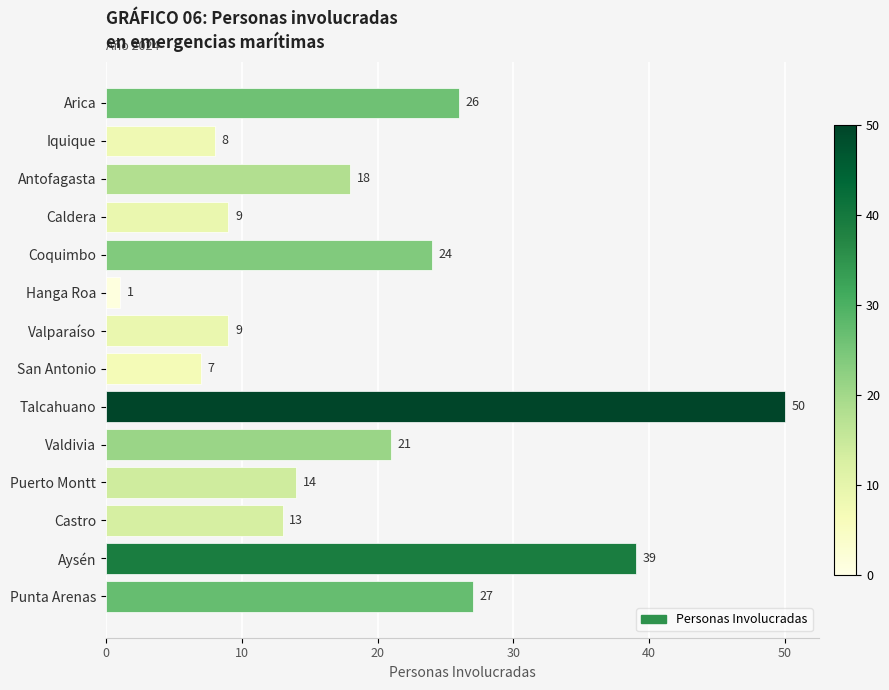

Reading top to bottom, transcribe all the data shown in this chart.

Arica=26	Iquique=8	Antofagasta=18	Caldera=9	Coquimbo=24	Hanga Roa=1	Valparaíso=9	San Antonio=7	Talcahuano=50	Valdivia=21	Puerto Montt=14	Castro=13	Aysén=39	Punta Arenas=27